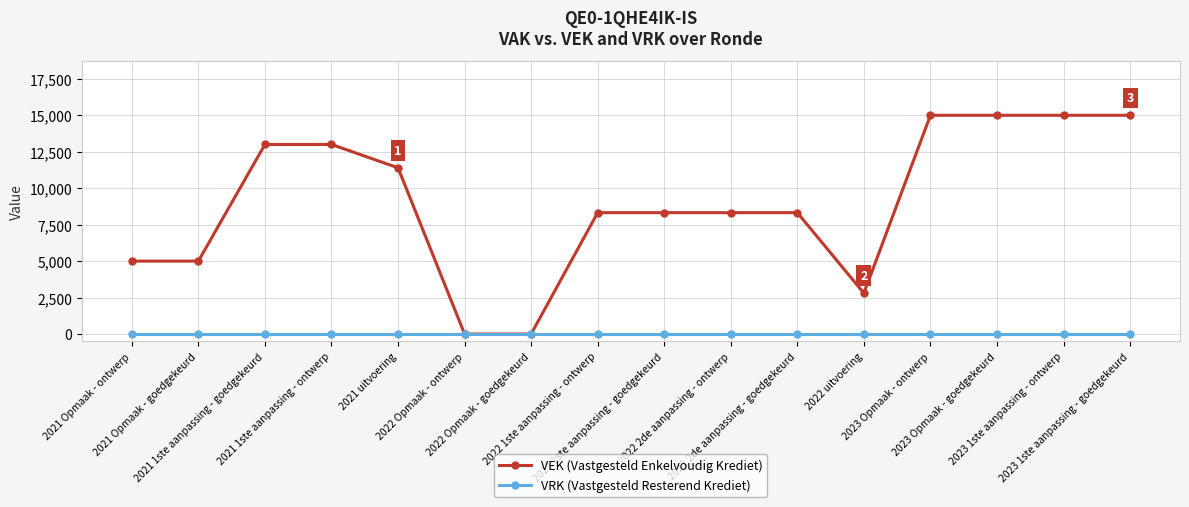

What is the greatest value displayed?

15000